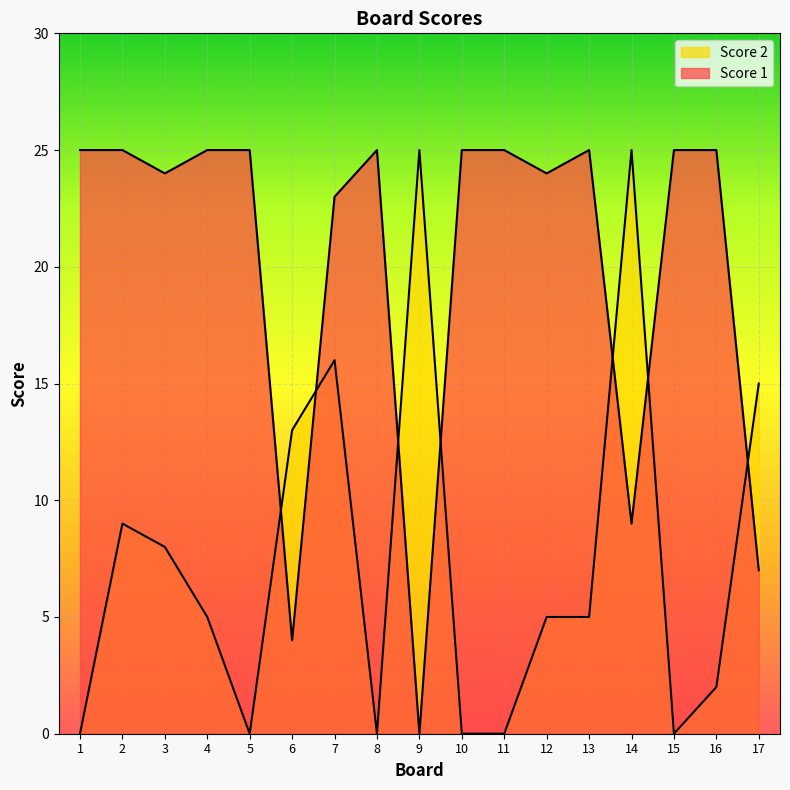

What is the total value across all series at 11?

25